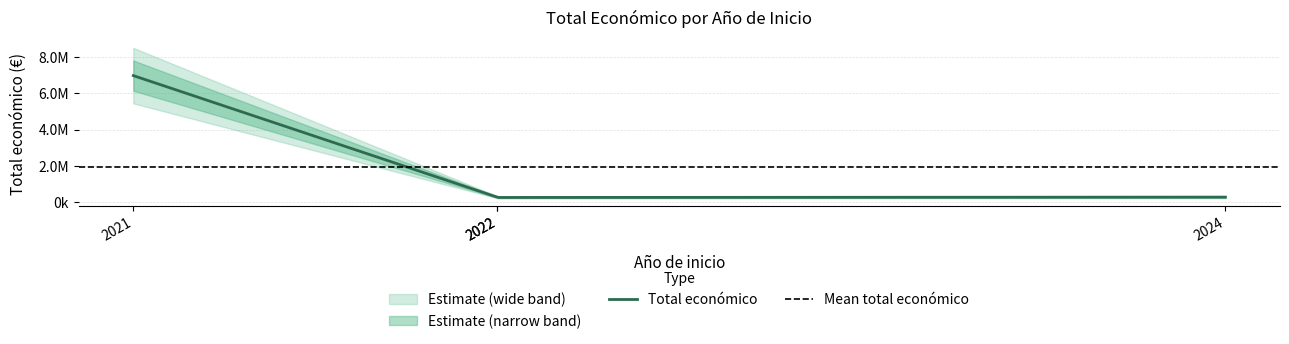

Is it true that the value at 2022 is 239073?

True